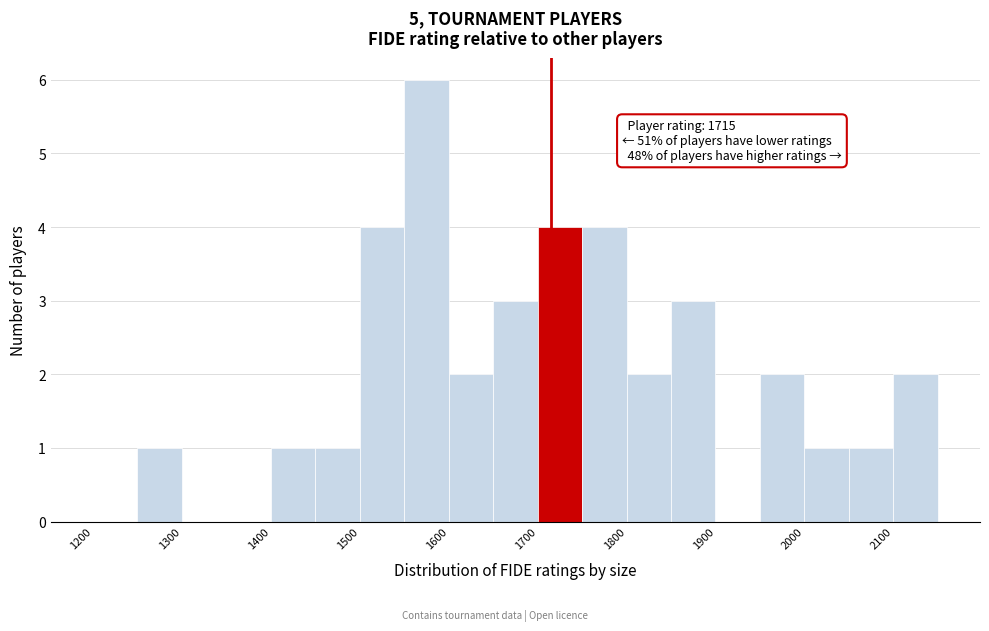

Over which range of the x-axis is the bar tallest?

1550 to 1600